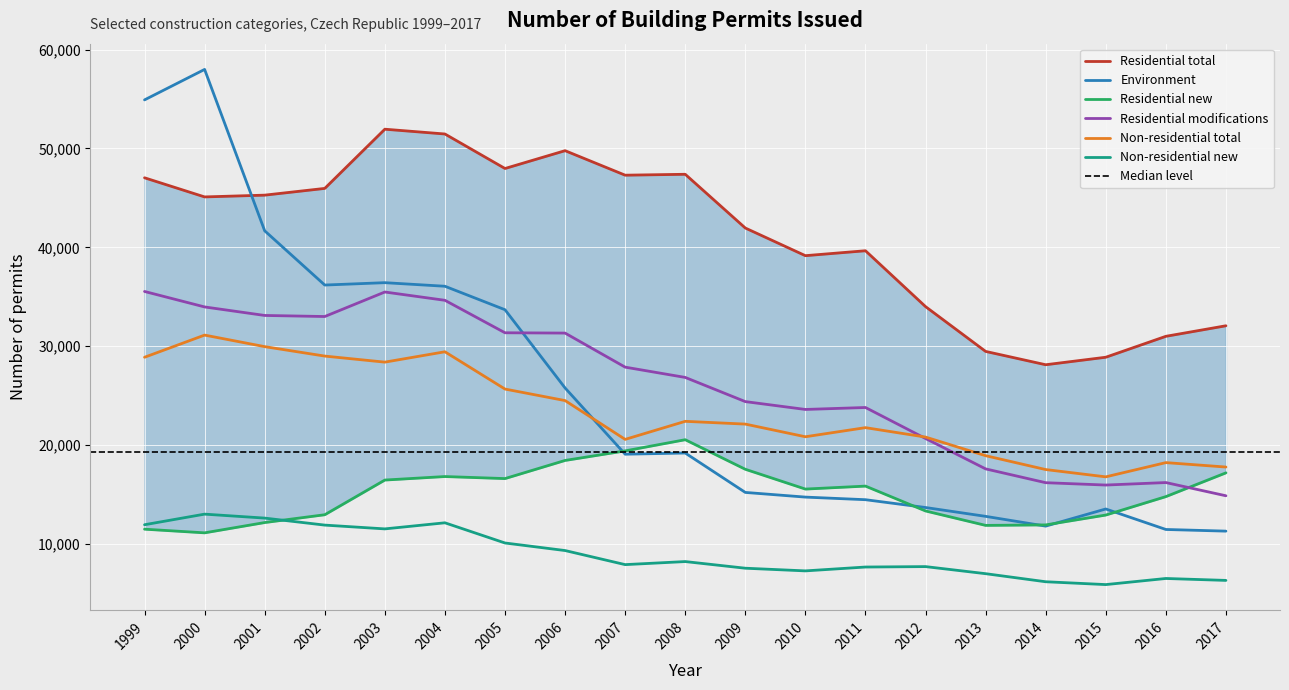

True or false: Non-residential total has a value of 17781 at 2017.

True